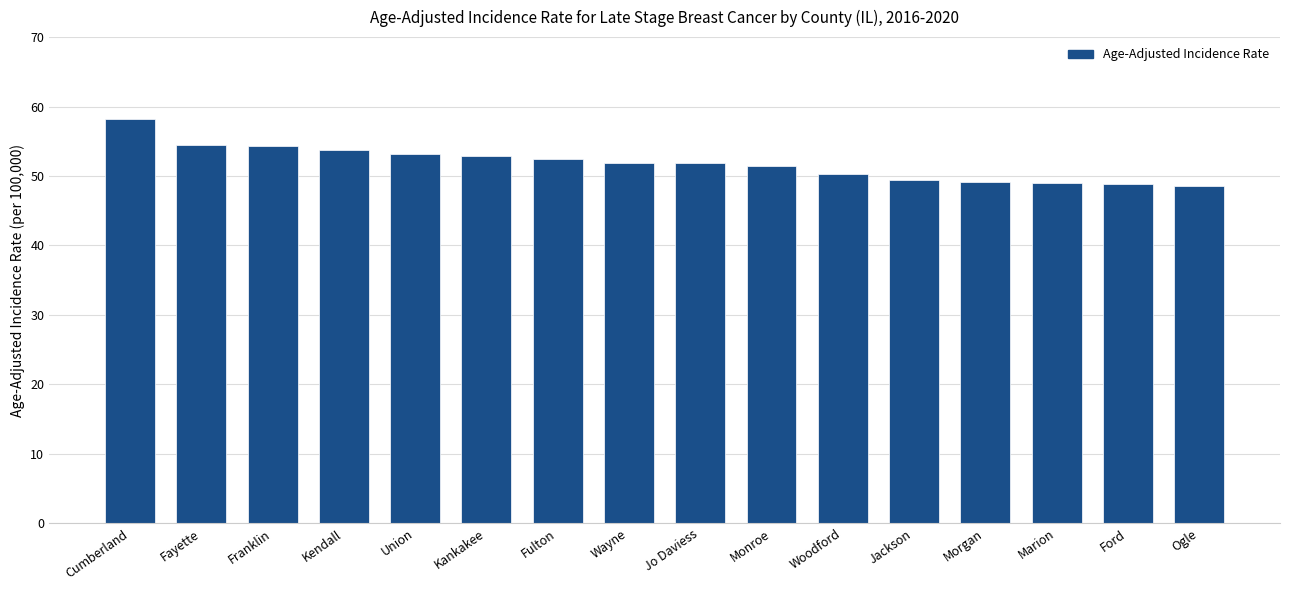

What value does the data have at Ford?

48.8